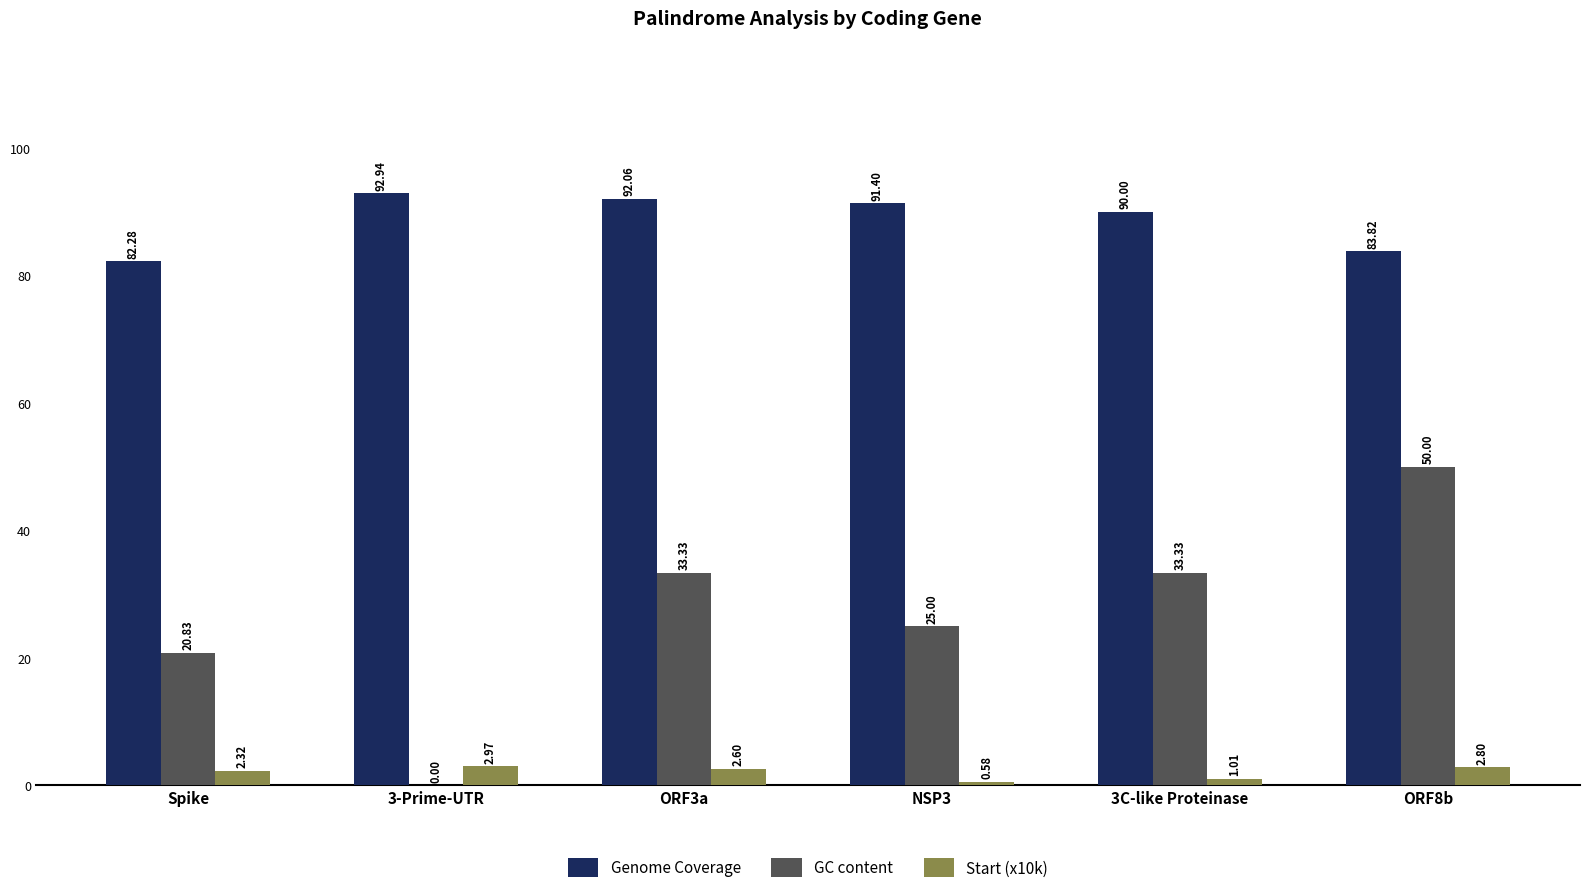

At which category is the sum across all series the highest?

ORF8b